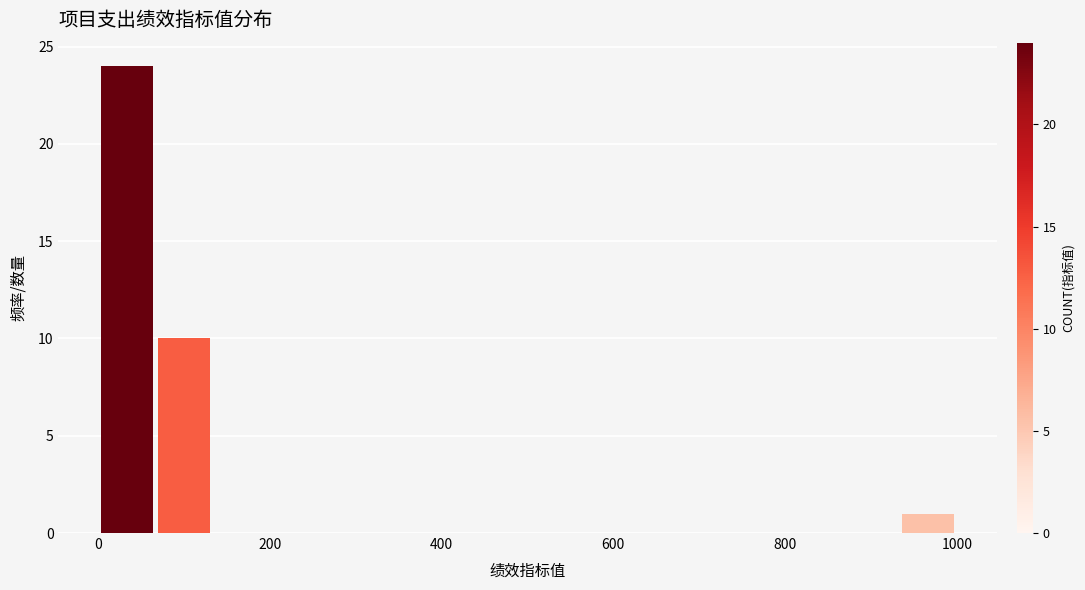

Around what value on the x-axis is the tallest bar? Give the approximate position of its centre, as read against the axis.

40